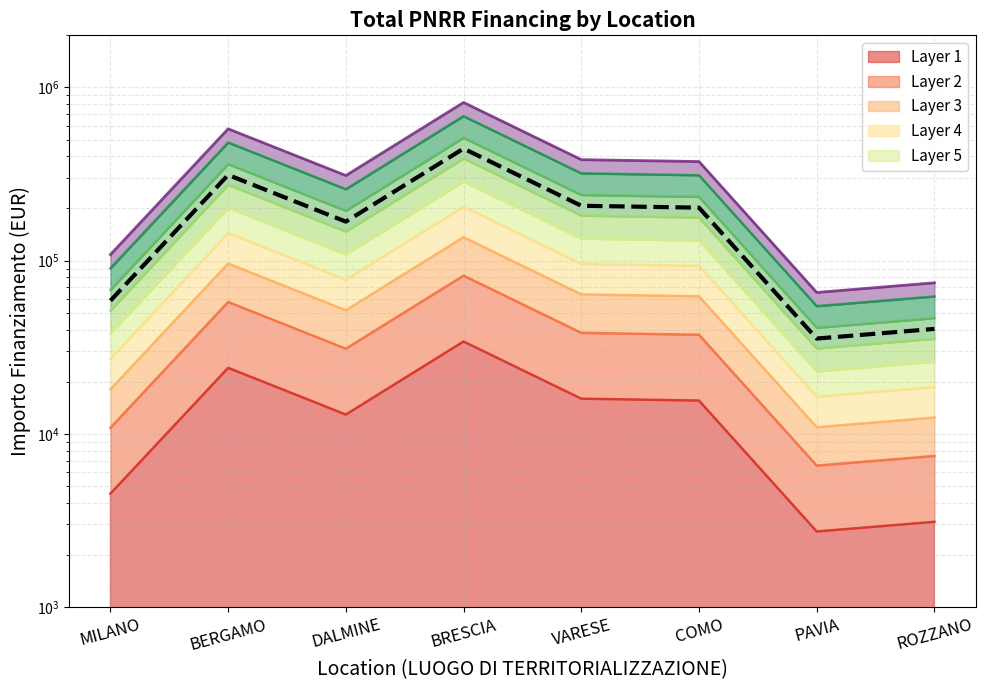

What is the change in value from MILANO to BRESCIA?

+384952.0